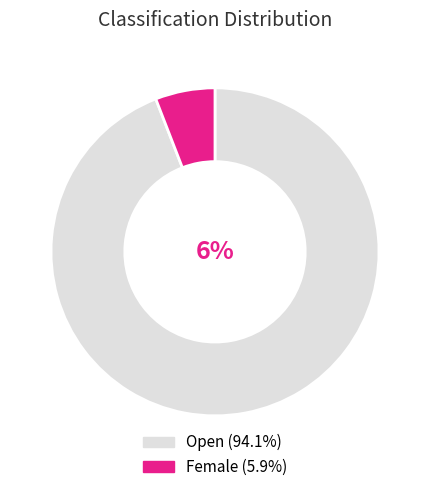

To the nearest percent, what is the average slice percentage?

50%